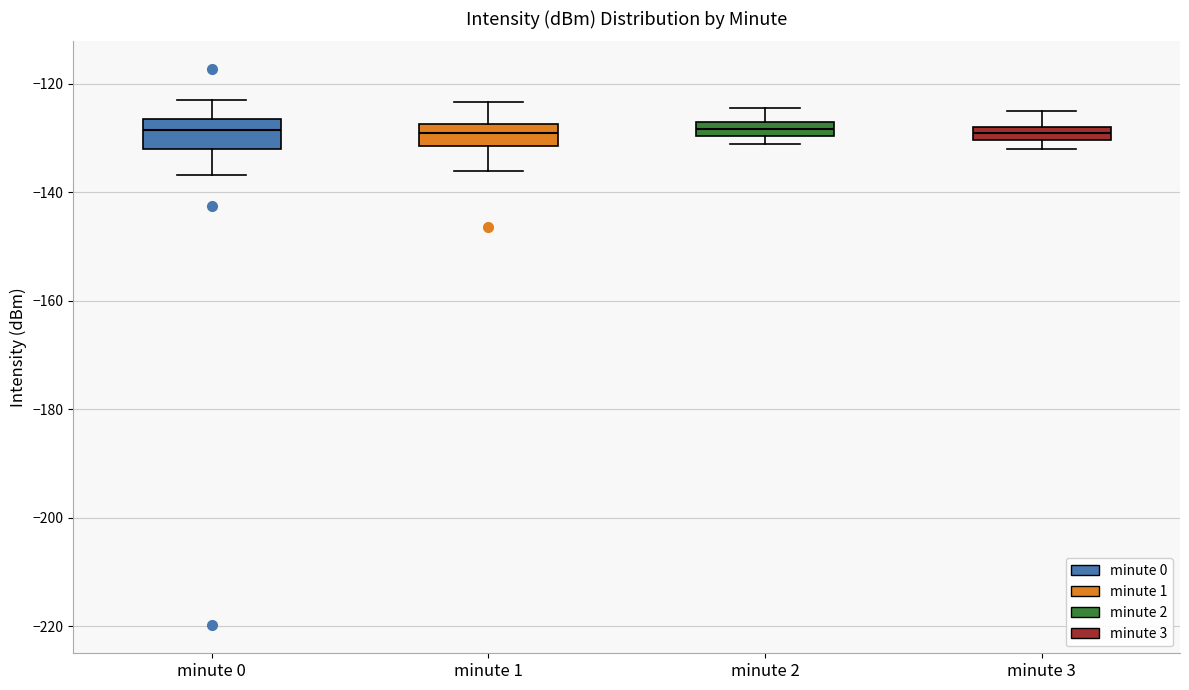

Where is the upper edge of the box for minute 1 on the y-axis? The values are not printed on the chart, so give them approximately, as read against the axis.

-128